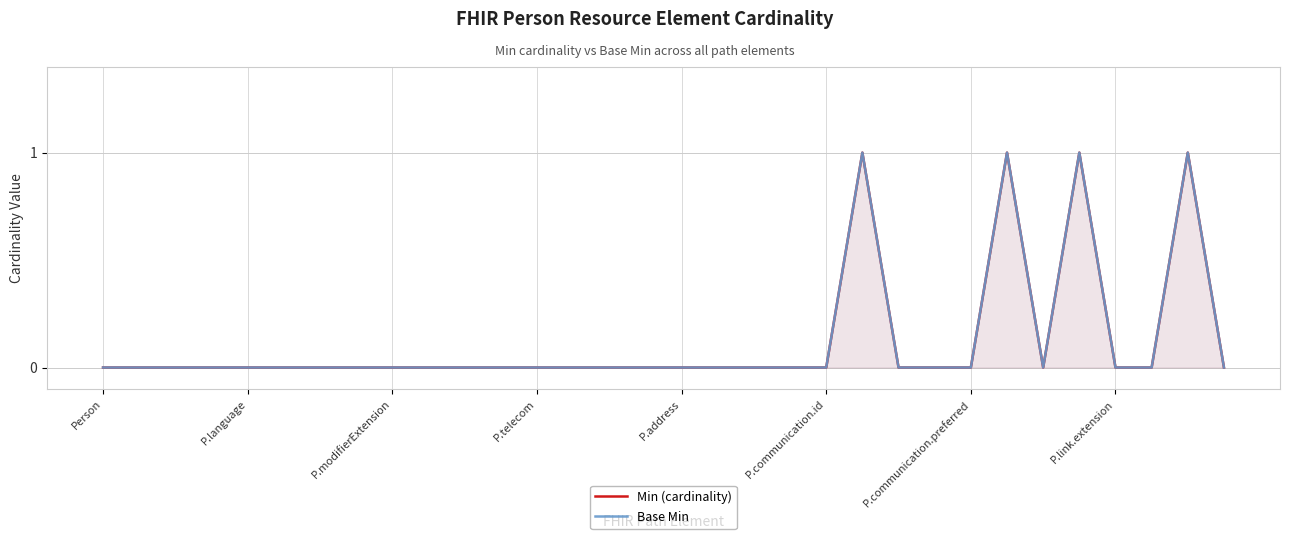

What is the label of the 7th point from the right?

25